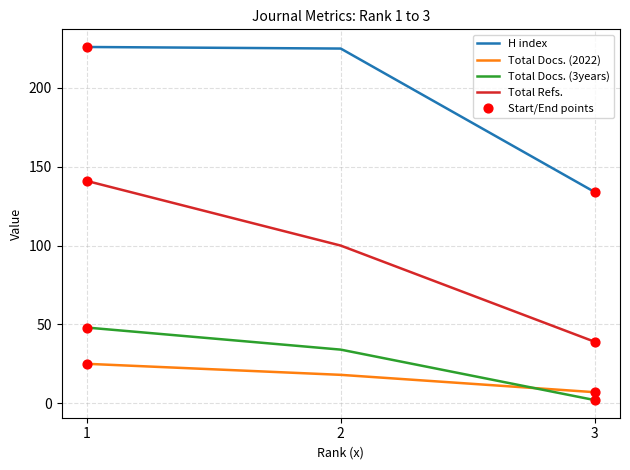

The value of Total Refs. at 1 is 141. True or false?

True